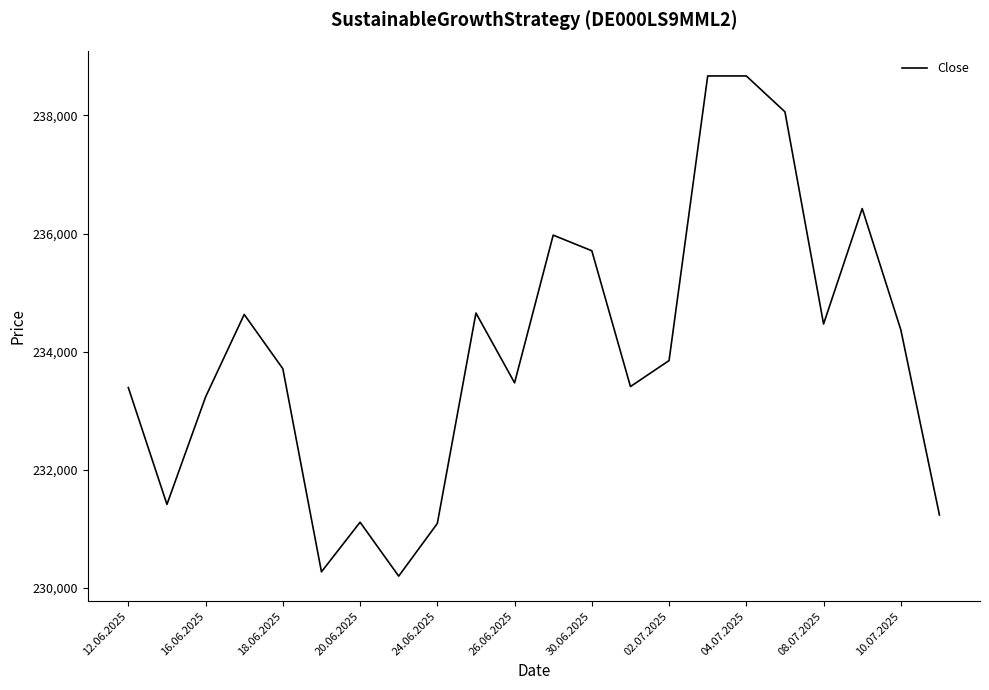

What is the greatest value displayed?

238668